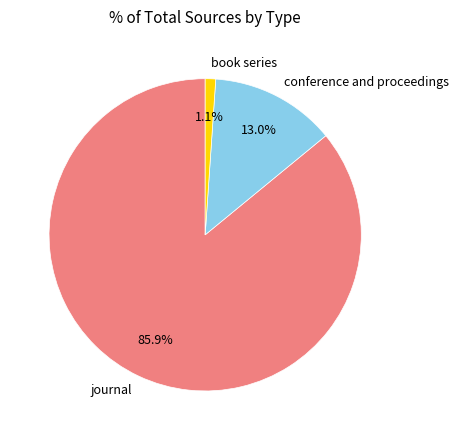

What is the majority slice?

journal